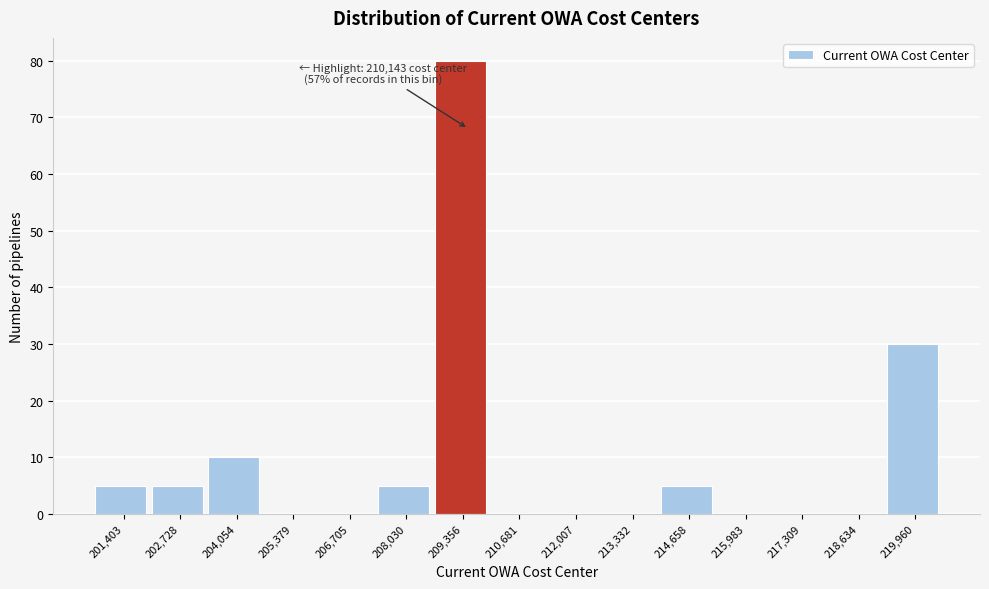

Reading right to left, list all the values displayed in this chart.

219,960=30	218,634=0	217,309=0	215,983=0	214,658=5	213,332=0	212,007=0	210,681=0	209,356=80	208,030=5	206,705=0	205,379=0	204,054=10	202,728=5	201,403=5